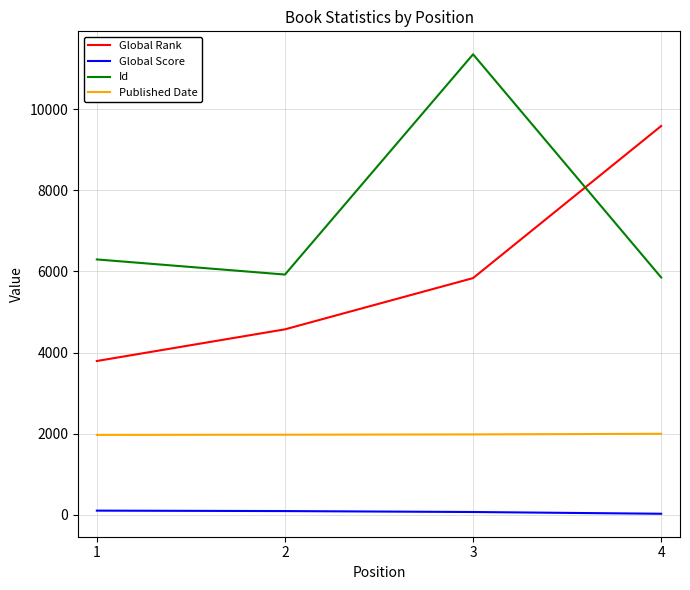

What is the difference between the Global Rank values at 1 and 3?

2045